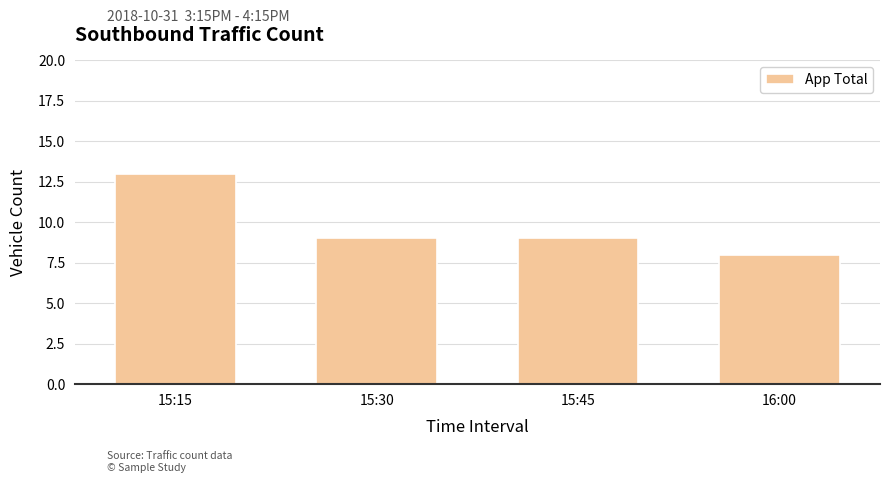

What position from the left is 15:15?

1